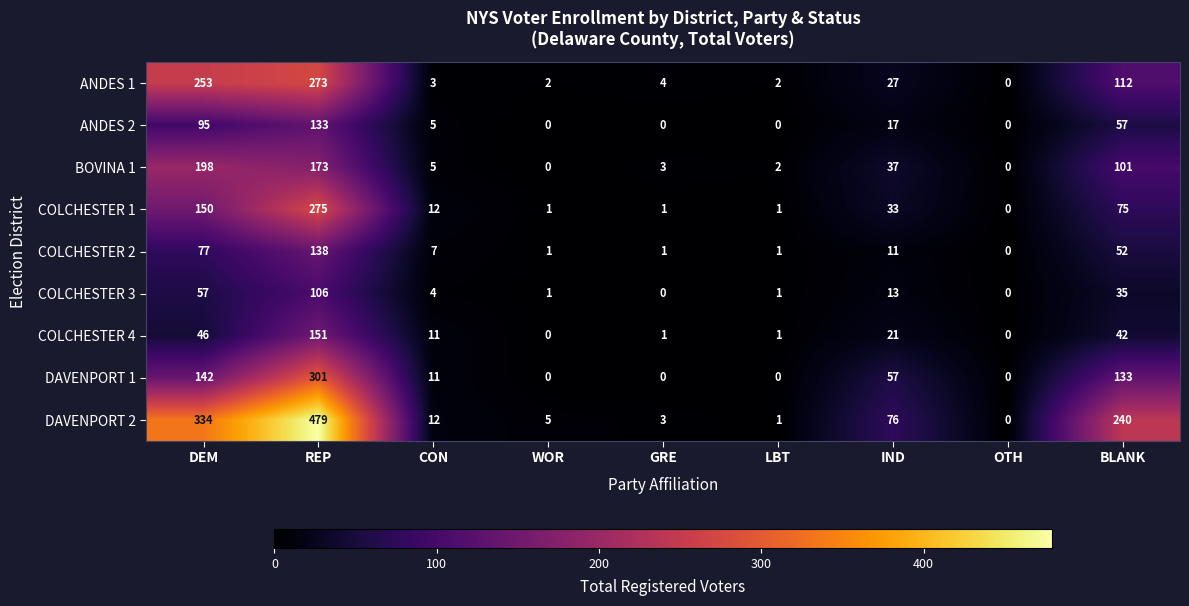

List the series in order of their peak value, lowest first.

COLCHESTER 3, ANDES 2, COLCHESTER 2, COLCHESTER 4, BOVINA 1, ANDES 1, COLCHESTER 1, DAVENPORT 1, DAVENPORT 2